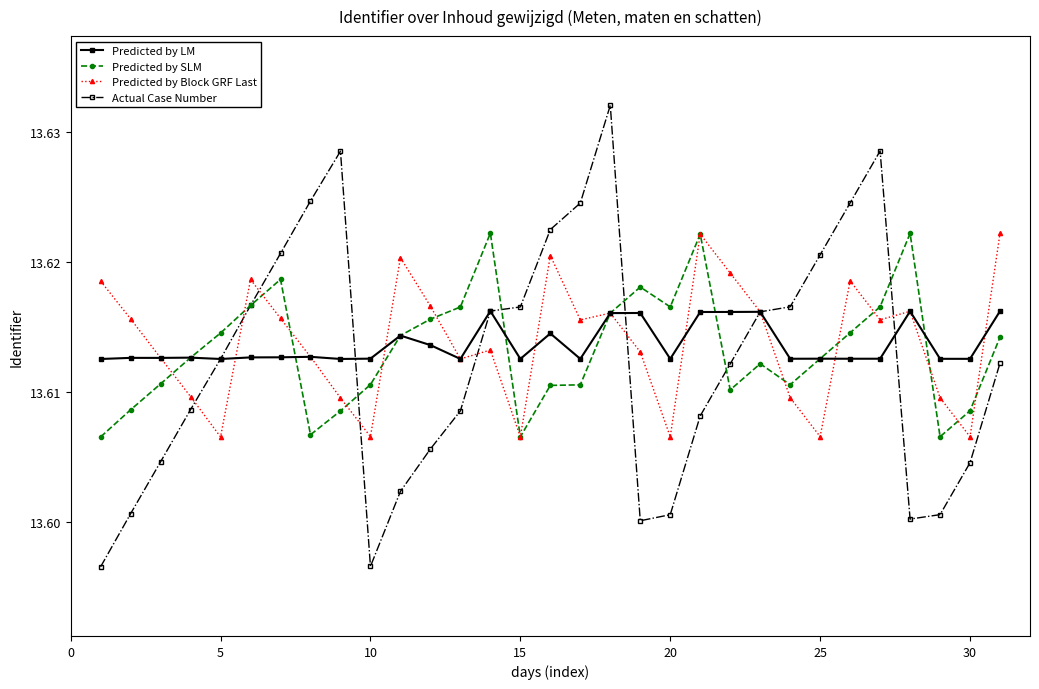

In Predicted by LM, how many points are lower than both neighbors (excluding endpoints)?

10